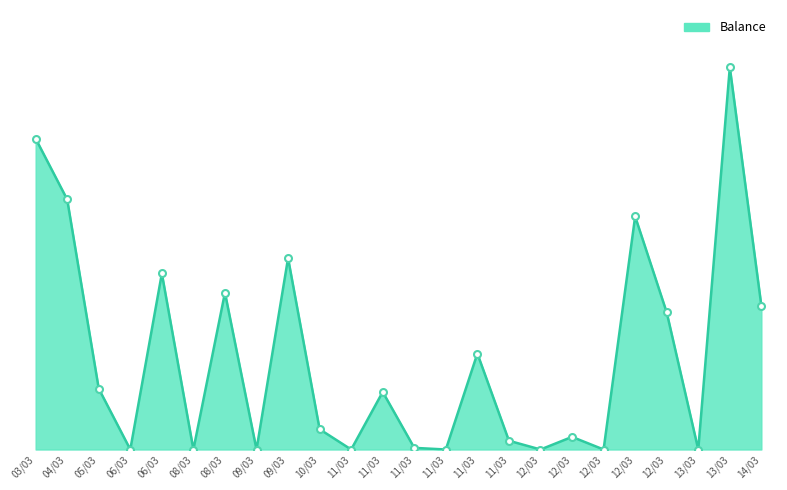

Does the chart display data point markers on the line(s)?

No